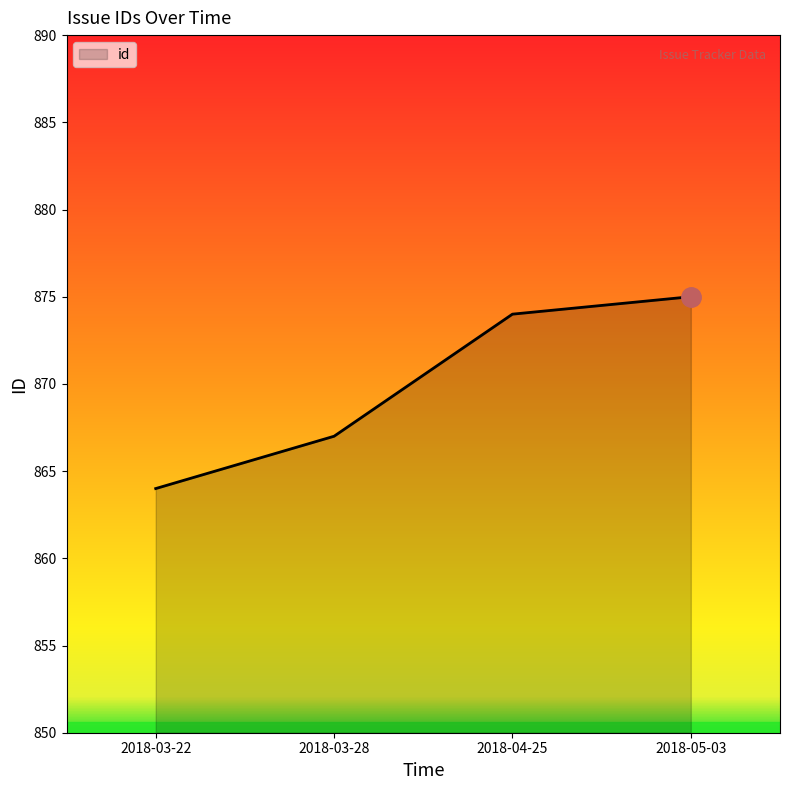

Where is the data nearest to the value 869?

2018-03-28